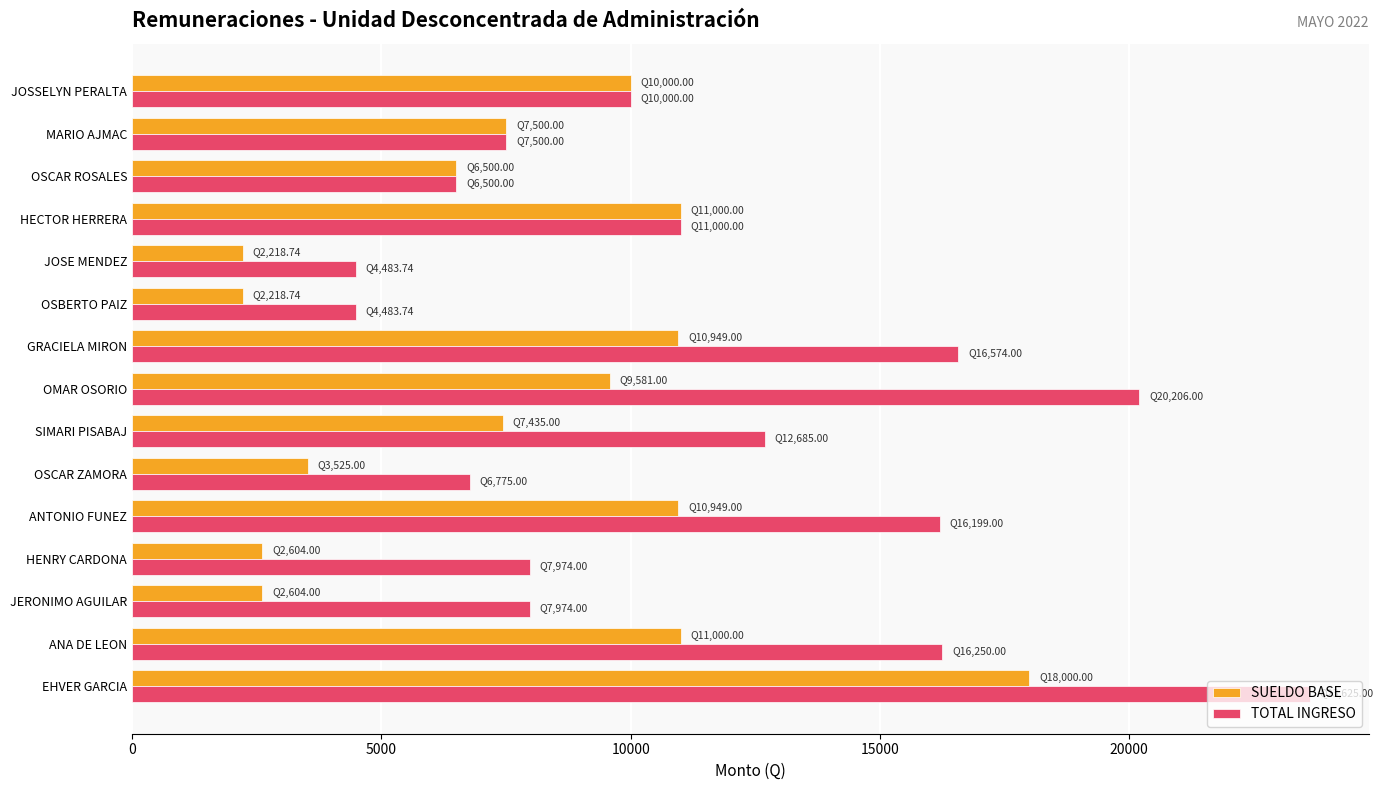

How many data points does each series have?

15